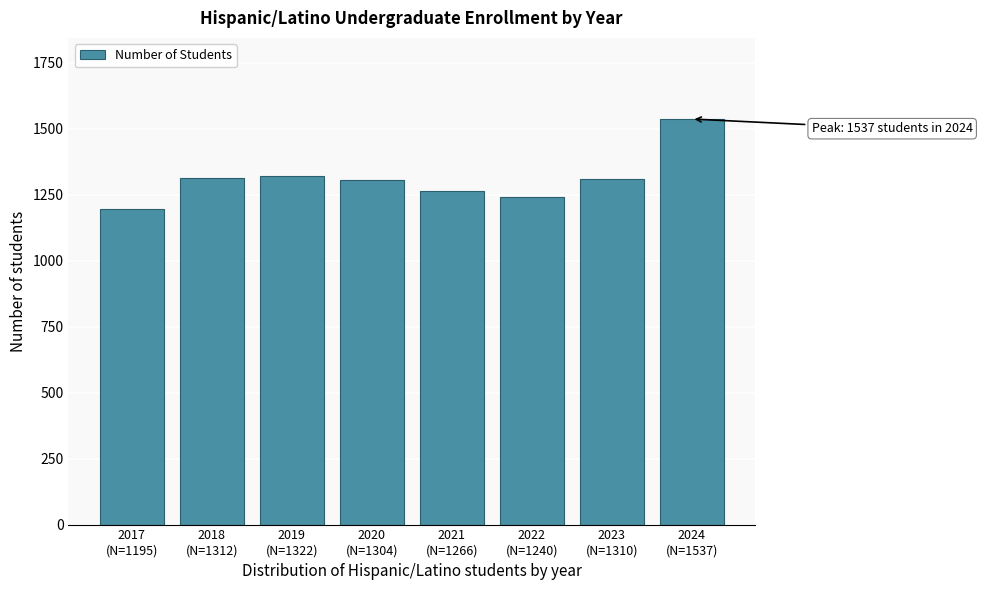

What is the maximum value shown in the chart?

1537